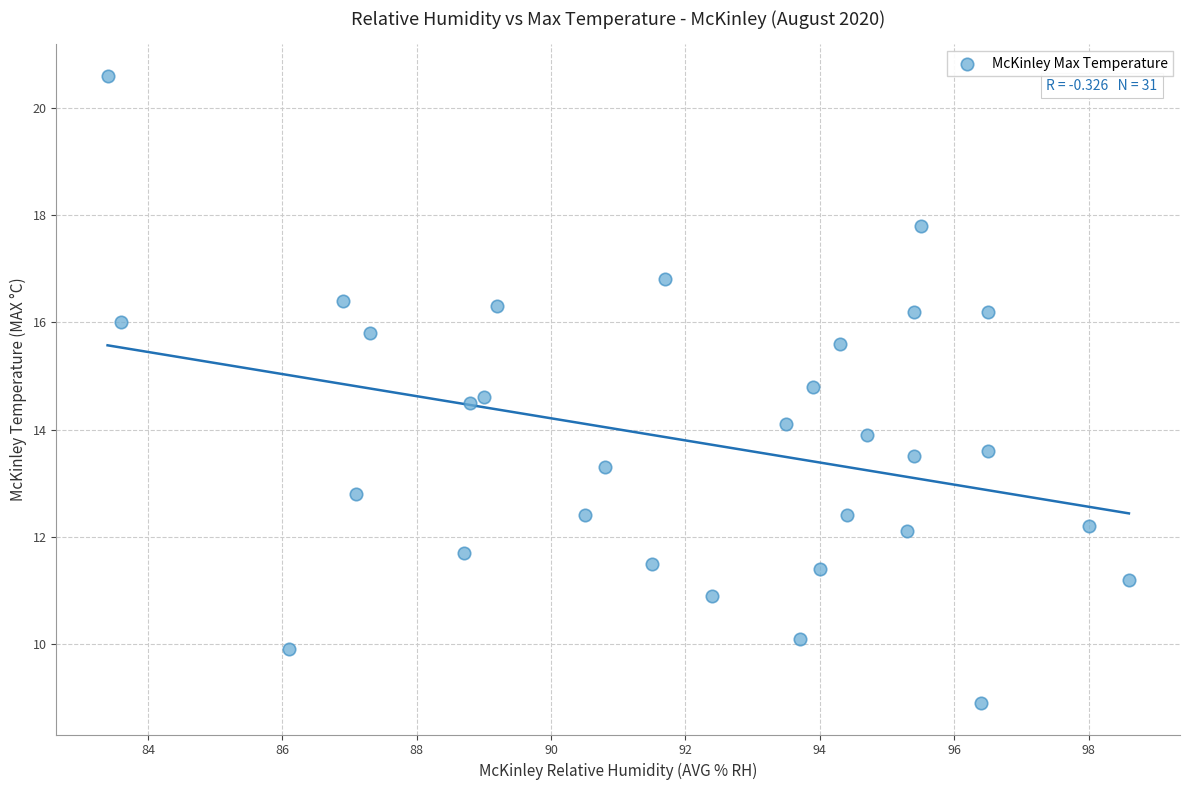

What is the range of X values (max minus min)?

15.2